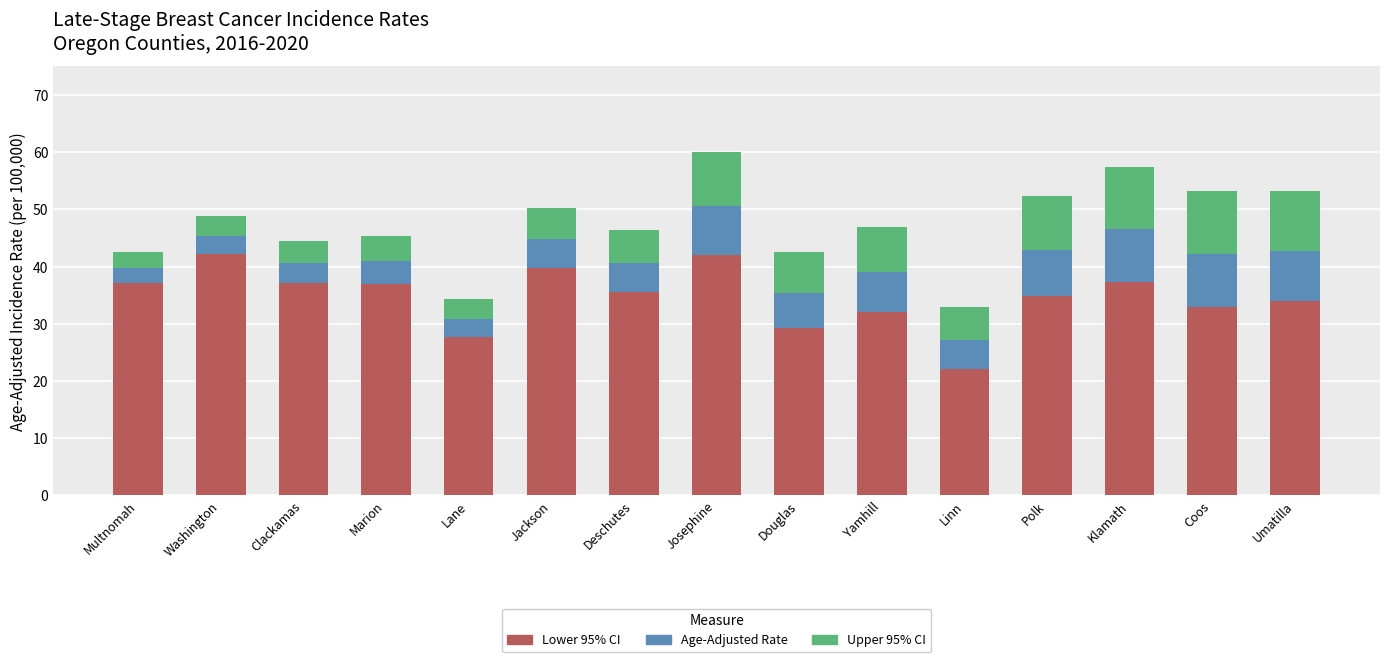

How many distinct data groups are displayed?

3